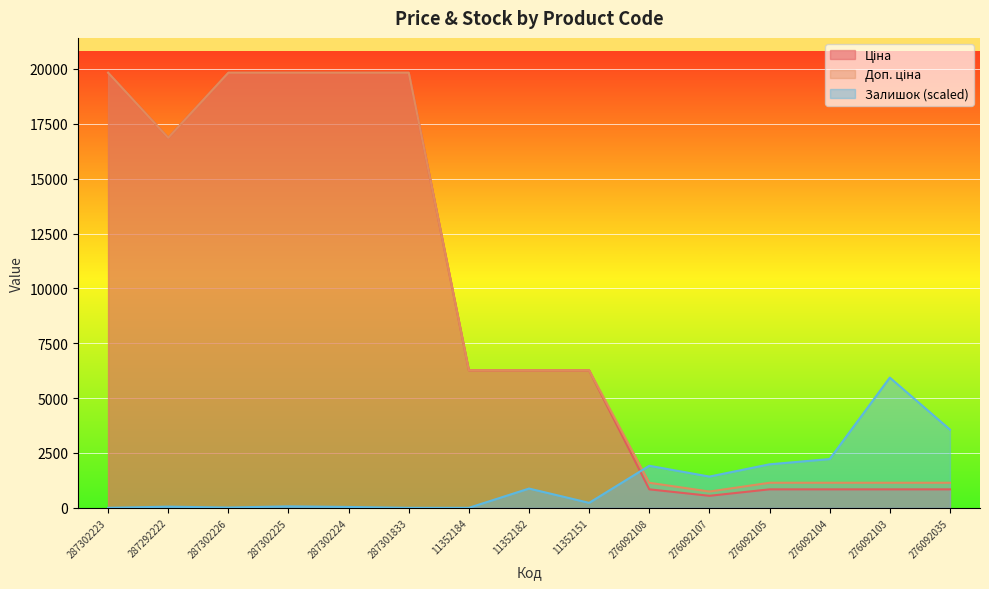

Is it true that Ціна equals 33583.3 at 287302225?

False